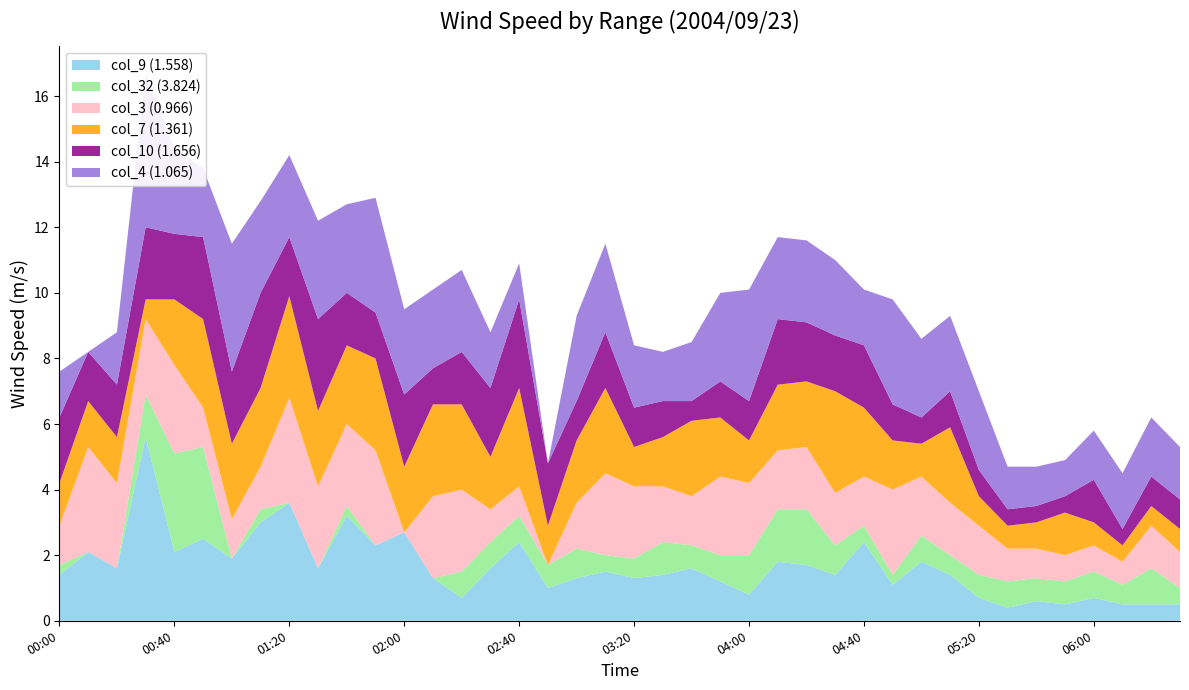

Reading right to left, transcribe all the data shown in this chart.

col_9 (1.558): 0.5	0.5	0.5	0.7	0.5	0.6	0.4	0.7	1.4	1.8	1.1	2.4	1.4	1.7	1.8	0.8	1.2	1.6	1.4	1.3	1.5	1.3	1.0	2.4	1.6	0.7	1.3	2.7	2.3	3.2	1.6	3.6	3.0	1.9	2.5	2.1	5.6	1.6	2.1	1.4
col_32 (3.824): 0.5	1.1	0.6	0.8	0.7	0.7	0.8	0.7	0.6	0.8	0.3	0.5	0.9	1.7	1.6	1.2	0.8	0.7	1.0	0.6	0.5	0.9	0.7	0.8	0.8	0.8	0.0	0.0	0.0	0.3	0.0	0.0	0.4	0.0	2.8	3.0	1.3	0.0	0.0	0.3
col_3 (0.966): 1.1	1.3	0.7	0.8	0.8	0.9	1.0	1.5	1.6	1.8	2.6	1.5	1.6	1.9	1.8	2.2	2.4	1.5	1.7	2.2	2.5	1.4	0.0	0.9	1.0	2.5	2.5	0.0	2.9	2.5	2.5	3.2	1.3	1.2	1.2	2.7	2.3	2.6	3.2	1.2
col_7 (1.361): 0.7	0.6	0.5	0.7	1.3	0.8	0.7	0.9	2.3	1.0	1.5	2.1	3.1	2.0	2.0	1.3	1.8	2.3	1.5	1.2	2.6	1.9	1.2	3.0	1.6	2.6	2.8	2.0	2.8	2.4	2.3	3.1	2.4	2.3	2.7	2.0	0.6	1.4	1.4	1.3
col_10 (1.656): 0.9	0.9	0.5	1.3	0.5	0.5	0.5	0.8	1.1	0.8	1.1	1.9	1.7	1.8	2.0	1.2	1.1	0.6	1.1	1.2	1.7	1.2	1.9	2.7	2.1	1.6	1.1	2.2	1.4	1.6	2.8	1.8	2.9	2.2	2.5	2.0	2.2	1.6	1.5	2.0
col_4 (1.065): 1.6	1.8	1.7	1.5	1.1	1.2	1.3	2.4	2.3	2.4	3.2	1.7	2.3	2.5	2.5	3.4	2.7	1.8	1.5	1.9	2.7	2.6	0.0	1.1	1.7	2.5	2.4	2.6	3.5	2.7	3.0	2.5	2.8	3.9	2.1	2.6	4.7	1.6	0.0	1.4